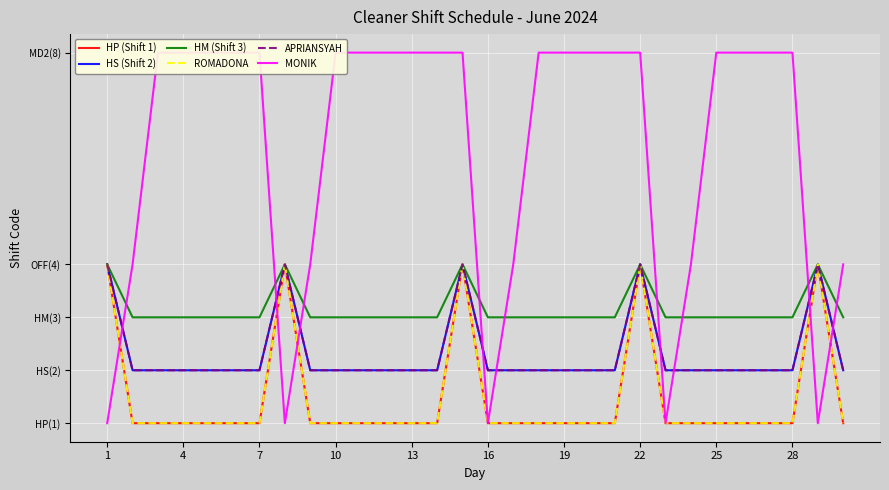

Is this an area chart (filled region under the line)?

No